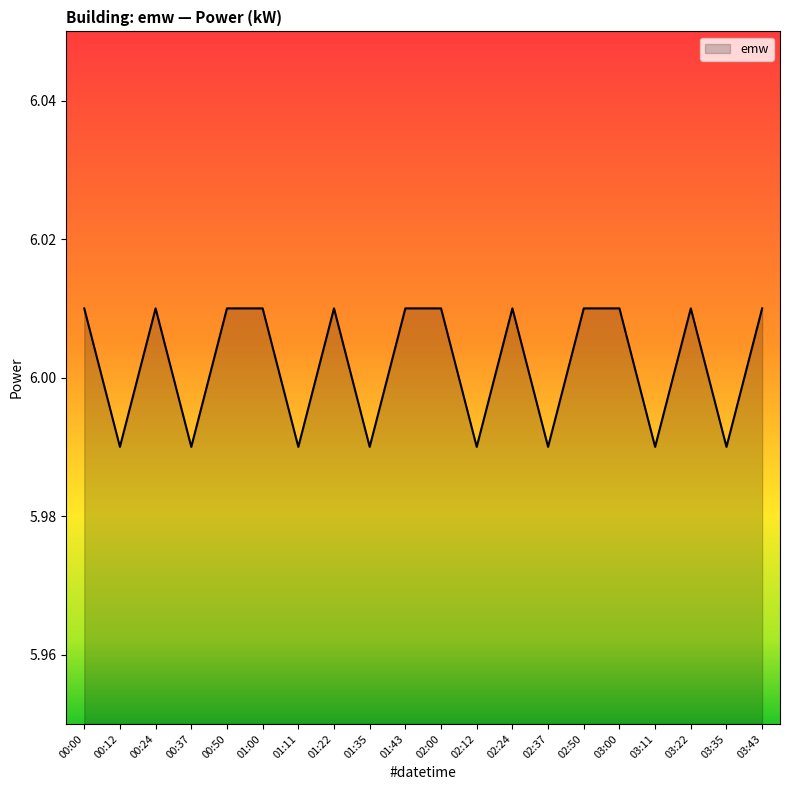

What position from the left is 02:37?

14